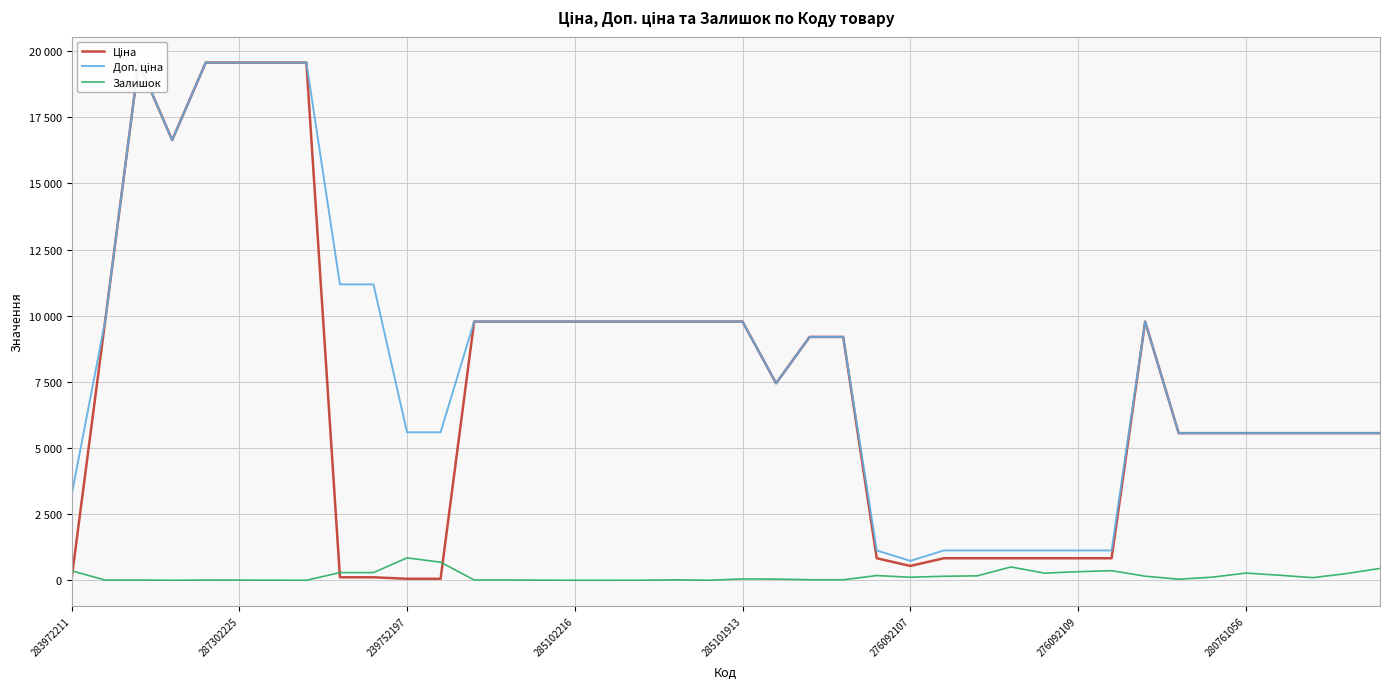

Rank the categories by Залишок value from highest to lowest.

10, 11, 28, 39, 31, 283972211, 30, 9, 8, 35, 29, 38, 36, 24, 27, 32, 26, 34, 25, 37, 20, 21, 33, 22, 23, 18, 12, 13, 287302225, 239752197, 285101913, 276092107, 276092109, 14, 17, 285102216, 280761056, 15, 16, 19